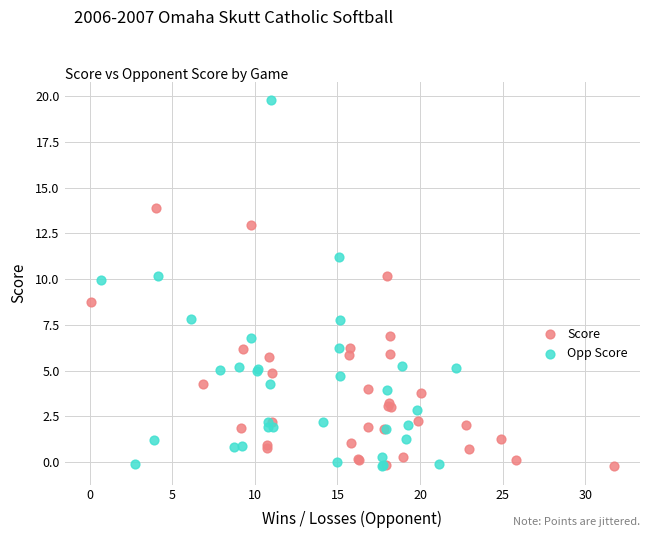

Which series reaches the maximum Y coordinate?

Opp Score